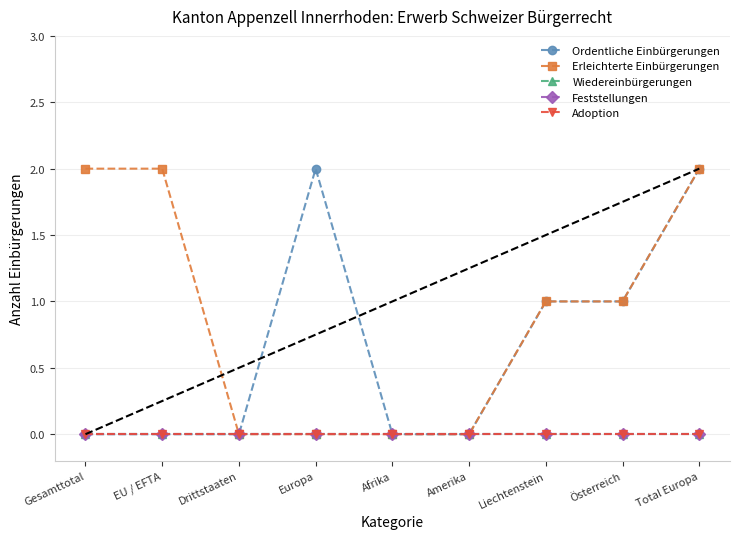

What is the label of the 8th point from the left?

Österreich